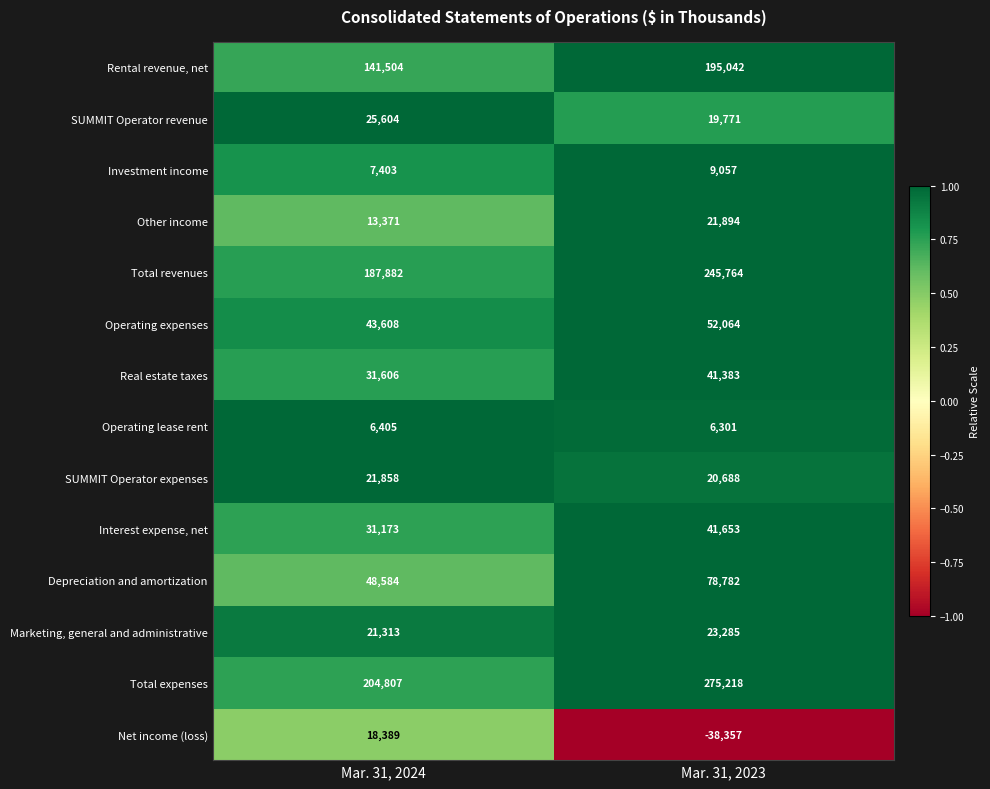

Which series has the widest spread of values?

Total expenses